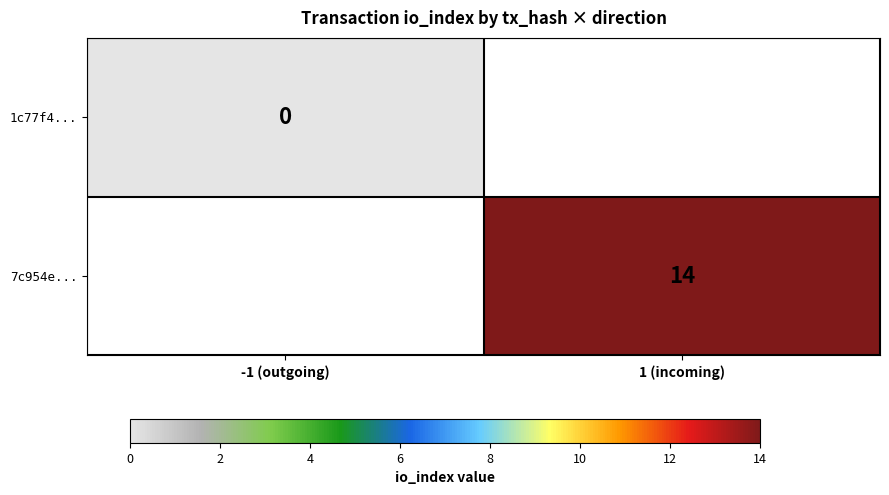

True or false: 7c954e... has a value of 14 at 1 (incoming).

True